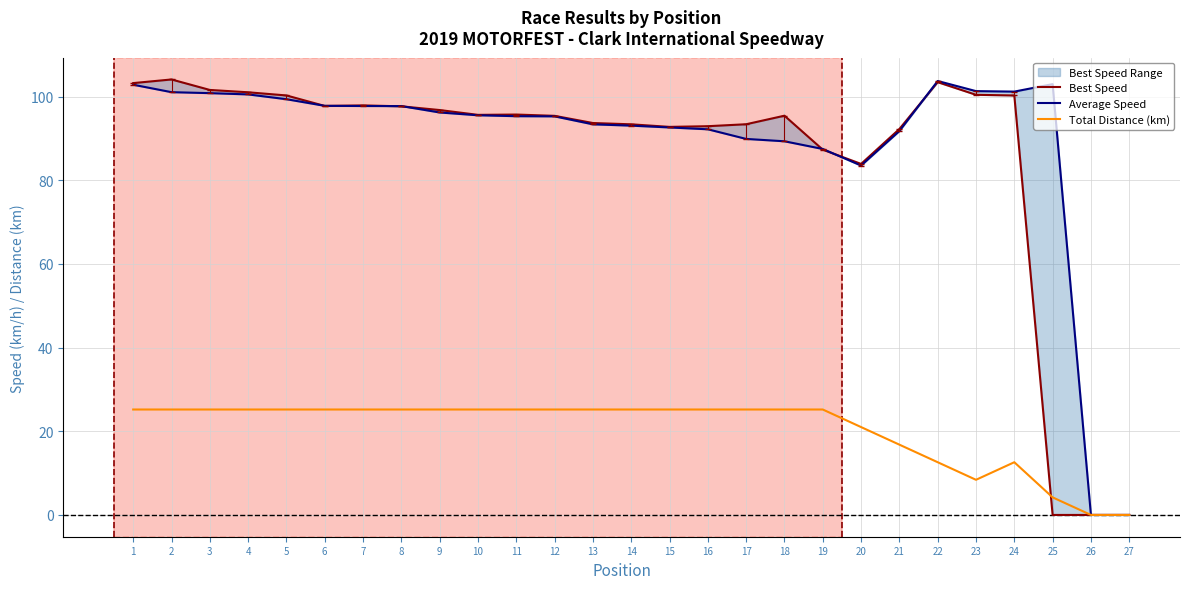

At which label does Total Distance (km) first exceed 25?

1